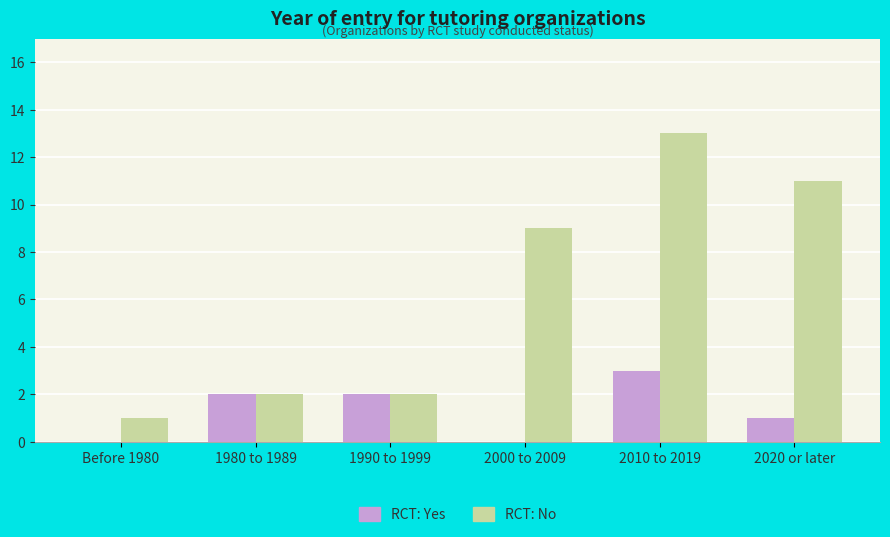

Between 1980 to 1989 and 2010 to 2019, which series saw the biggest shift?

RCT: No